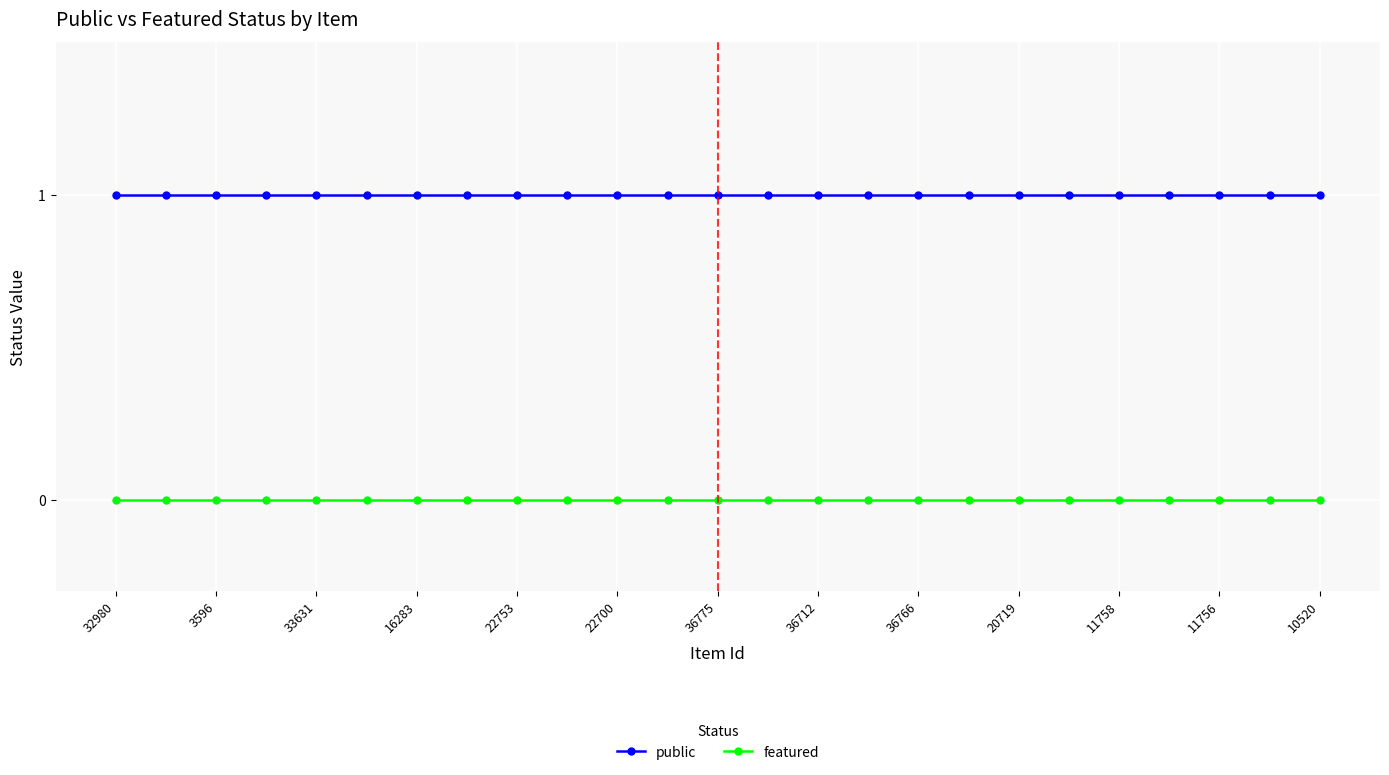

At how many categories does at least one series exceed 0?

25